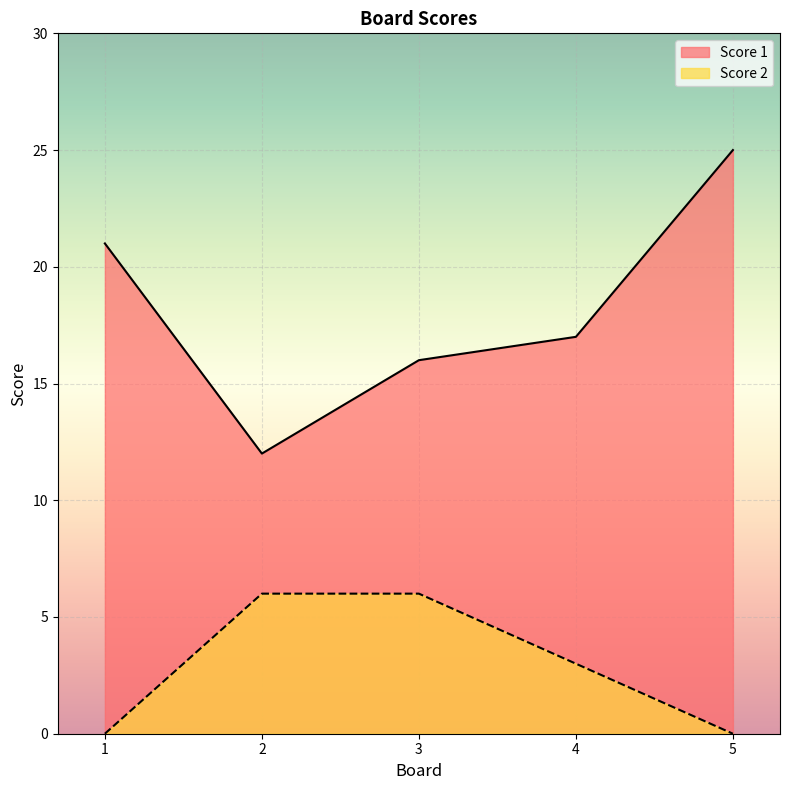

Rank the categories by Score 2 value from highest to lowest.

2, 3, 4, 1, 5